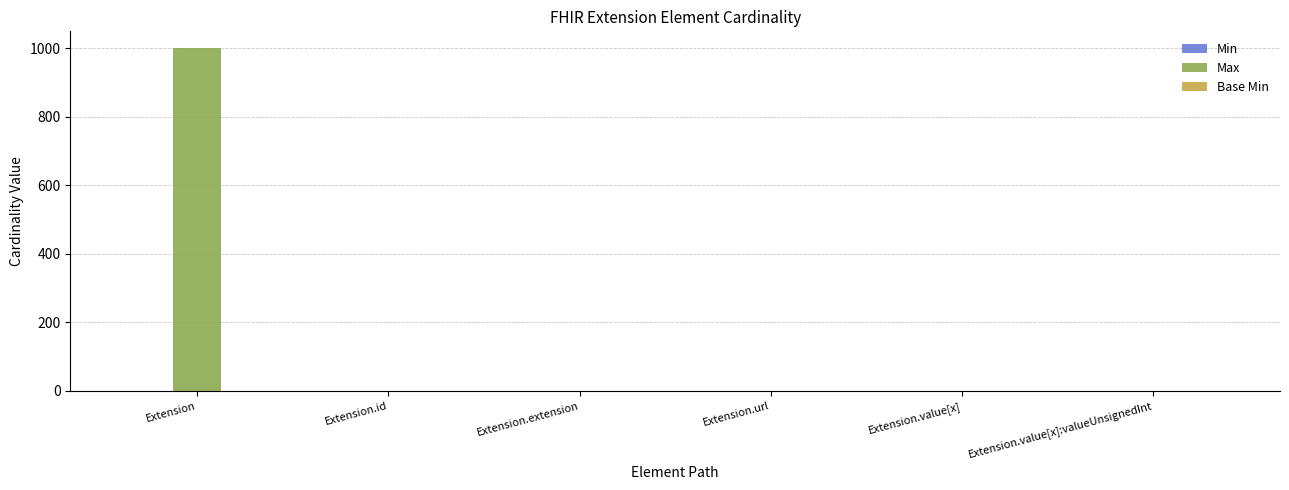

At which category is the sum across all series the highest?

Extension